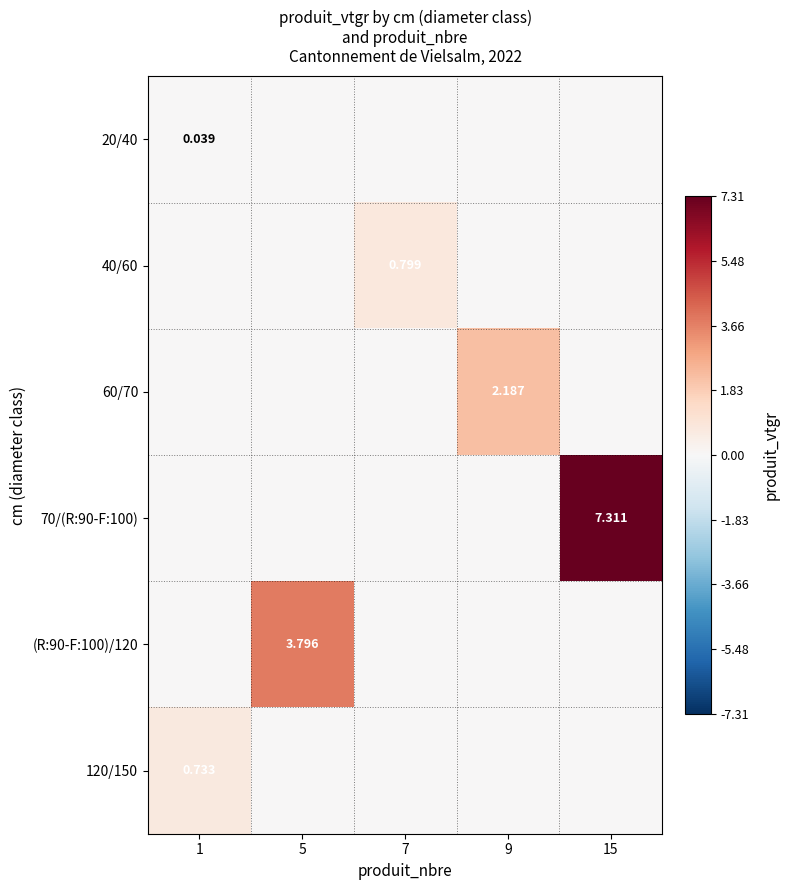

What is the difference between the 60/70 values at 9 and 5?

2.2